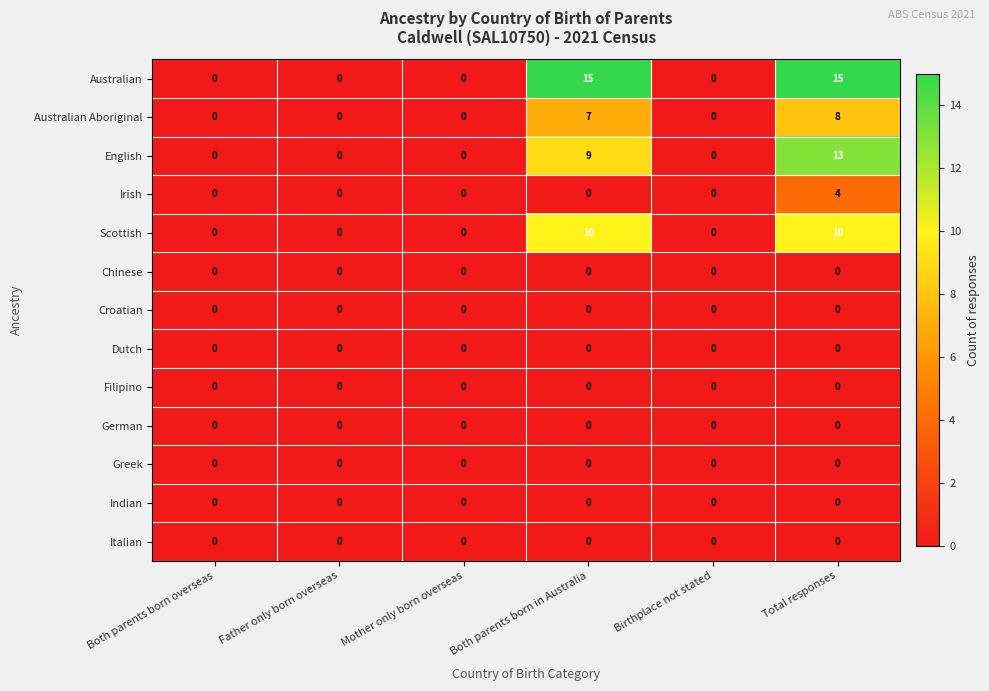

Which series has the largest range (max minus min)?

Australian